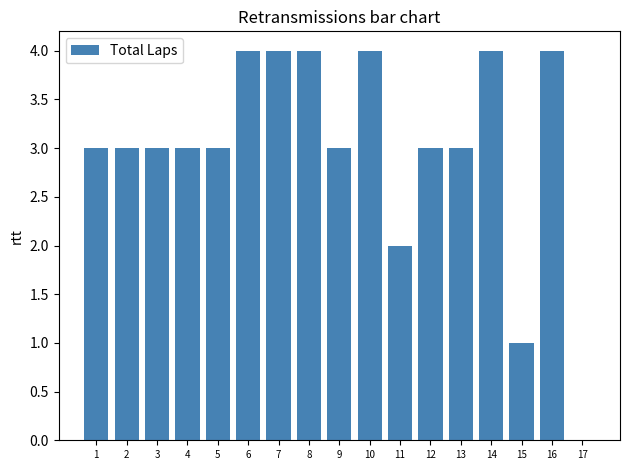

Read the value at 12.

3